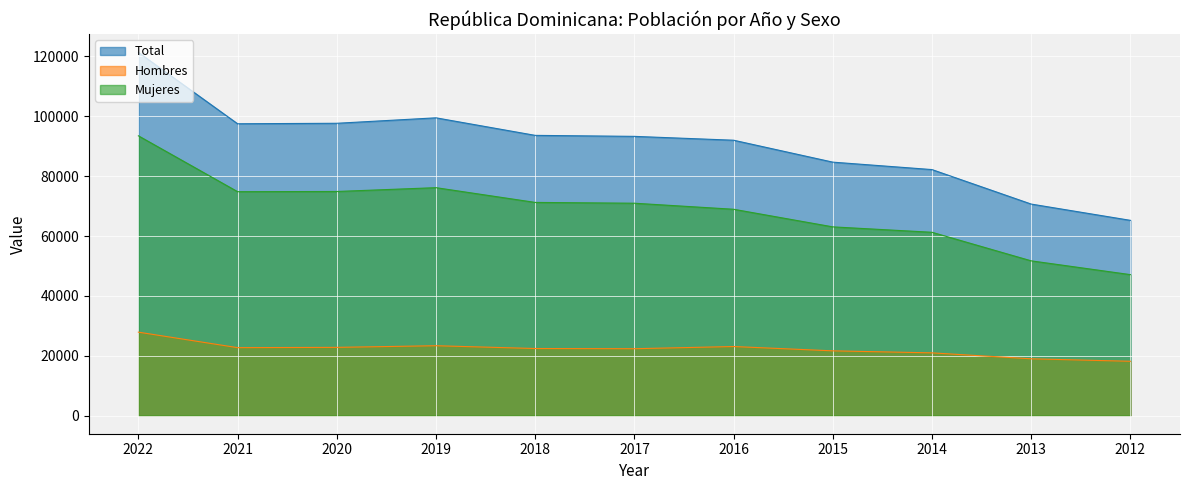

In Mujeres, how many points are lower than both neighbors (excluding endpoints)?

1